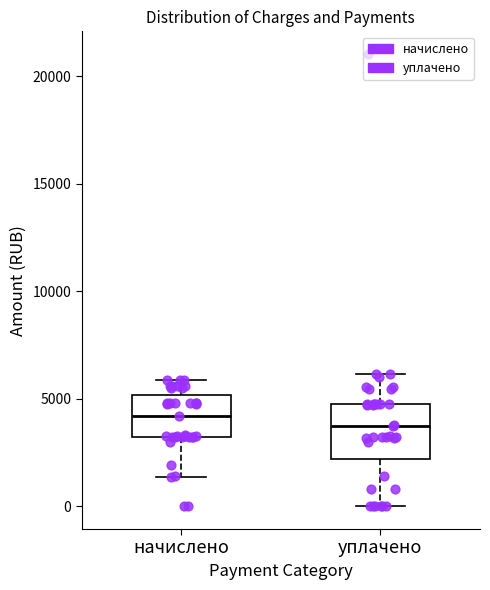

Where does the upper whisker of the box for начислено end on the y-axis? The values are not printed on the chart, so give them approximately, as read against the axis.

6000